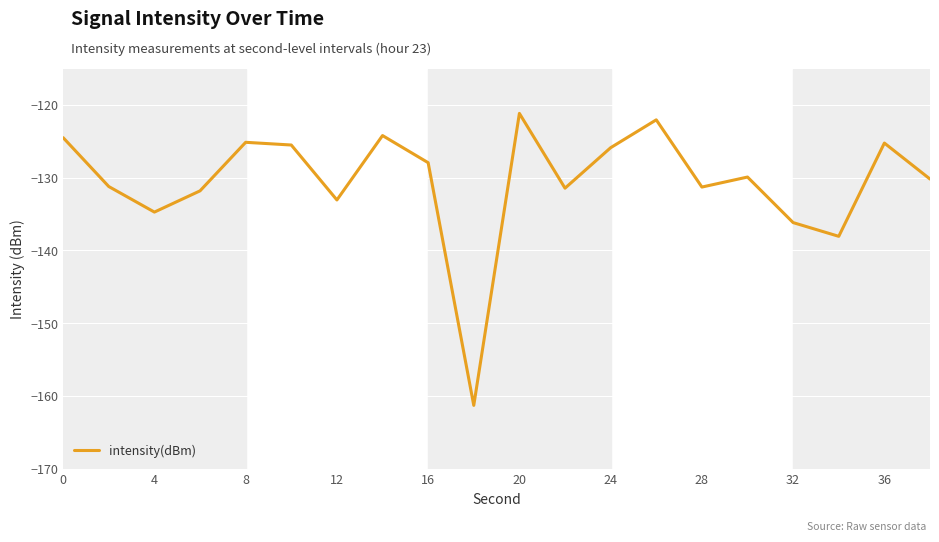

What is the minimum value shown in the chart?

-161.3